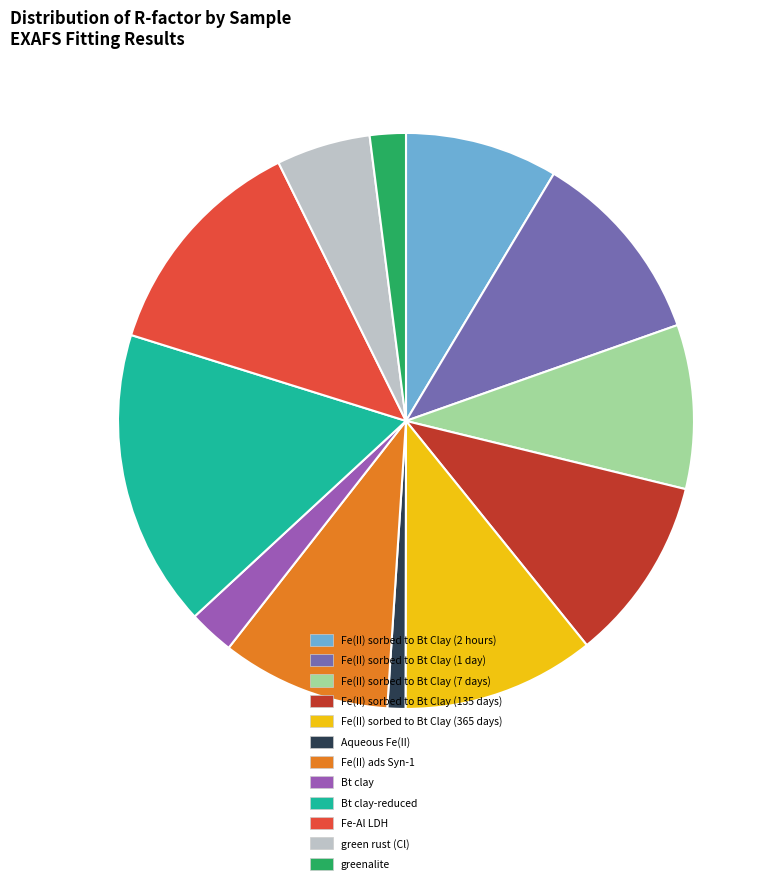

Does any single category account for the majority?

No